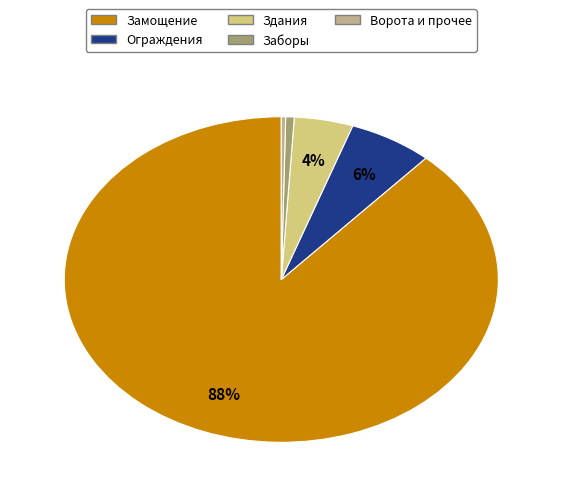

The Заборы slice represents 1% of the pie. True or false?

True